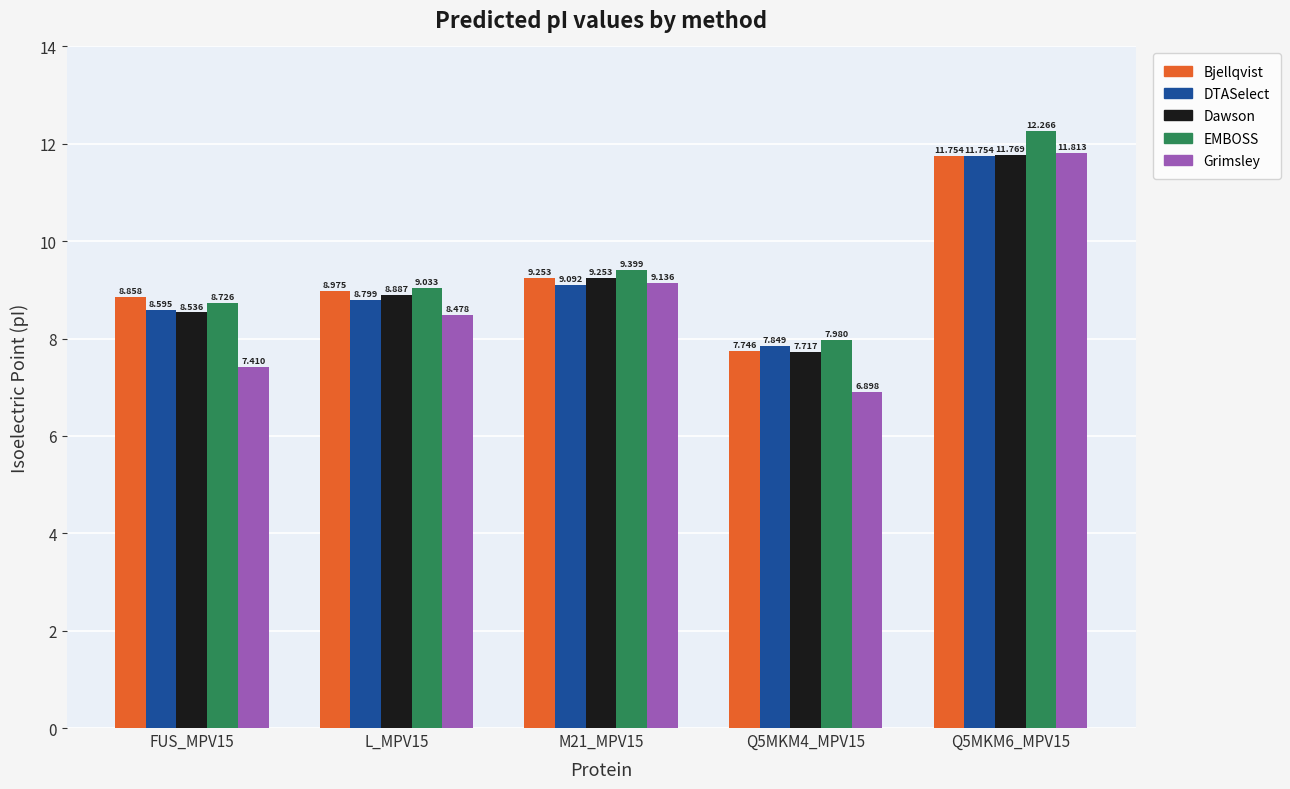

What is the difference between the Bjellqvist values at L_MPV15 and FUS_MPV15?

0.1